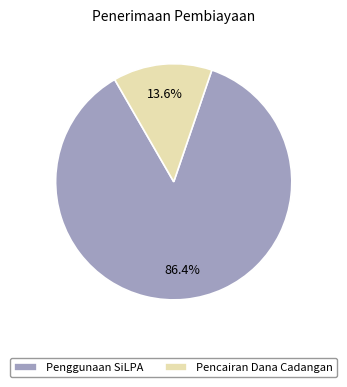

The Pencairan Dana Cadangan slice represents 14% of the pie. True or false?

True